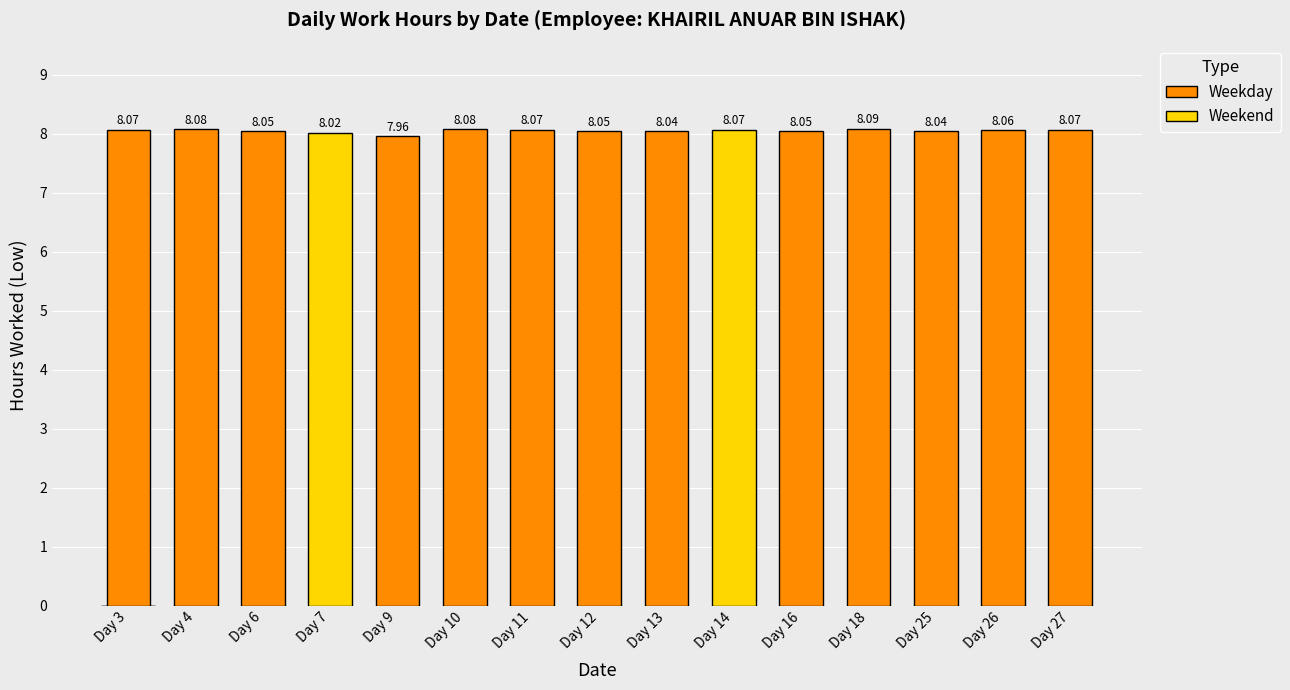

At which category does the chart reach its minimum across all series?

Day 9